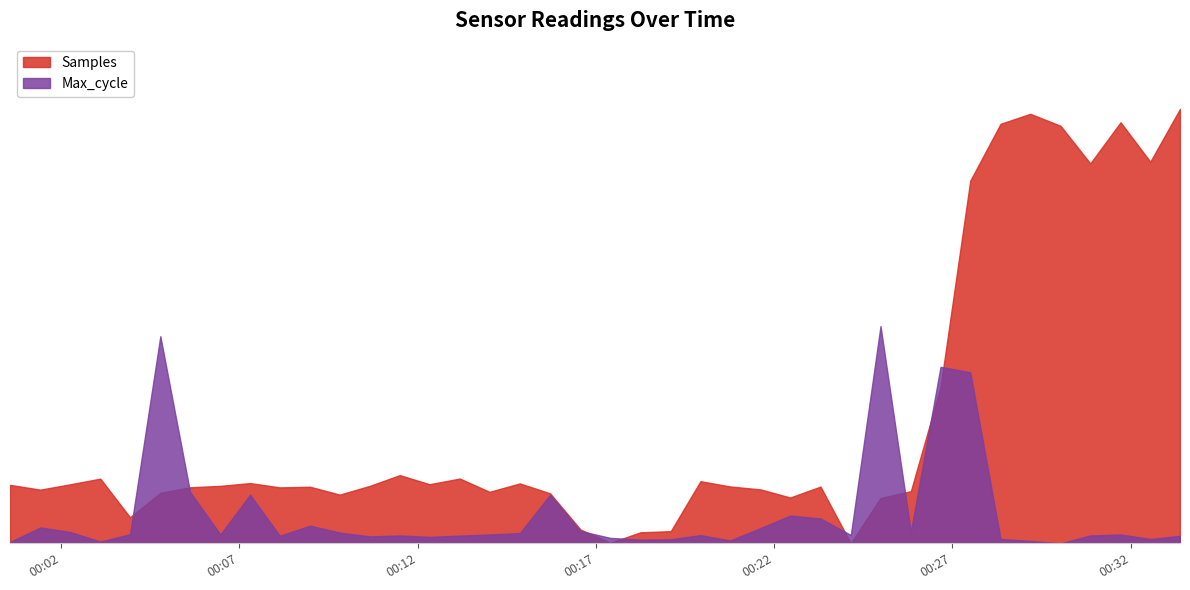

The Max_cycle series shows 500.0 at 2022/04/09 00:24:59. True or false?

True